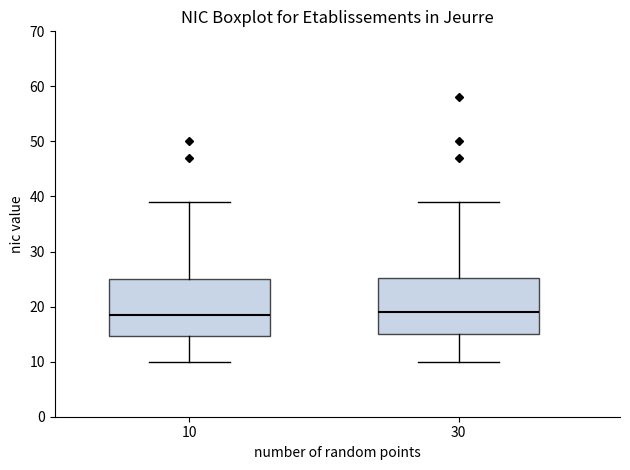

Where is the upper edge of the box at x = 10 on the y-axis? The values are not printed on the chart, so give them approximately, as read against the axis.

25